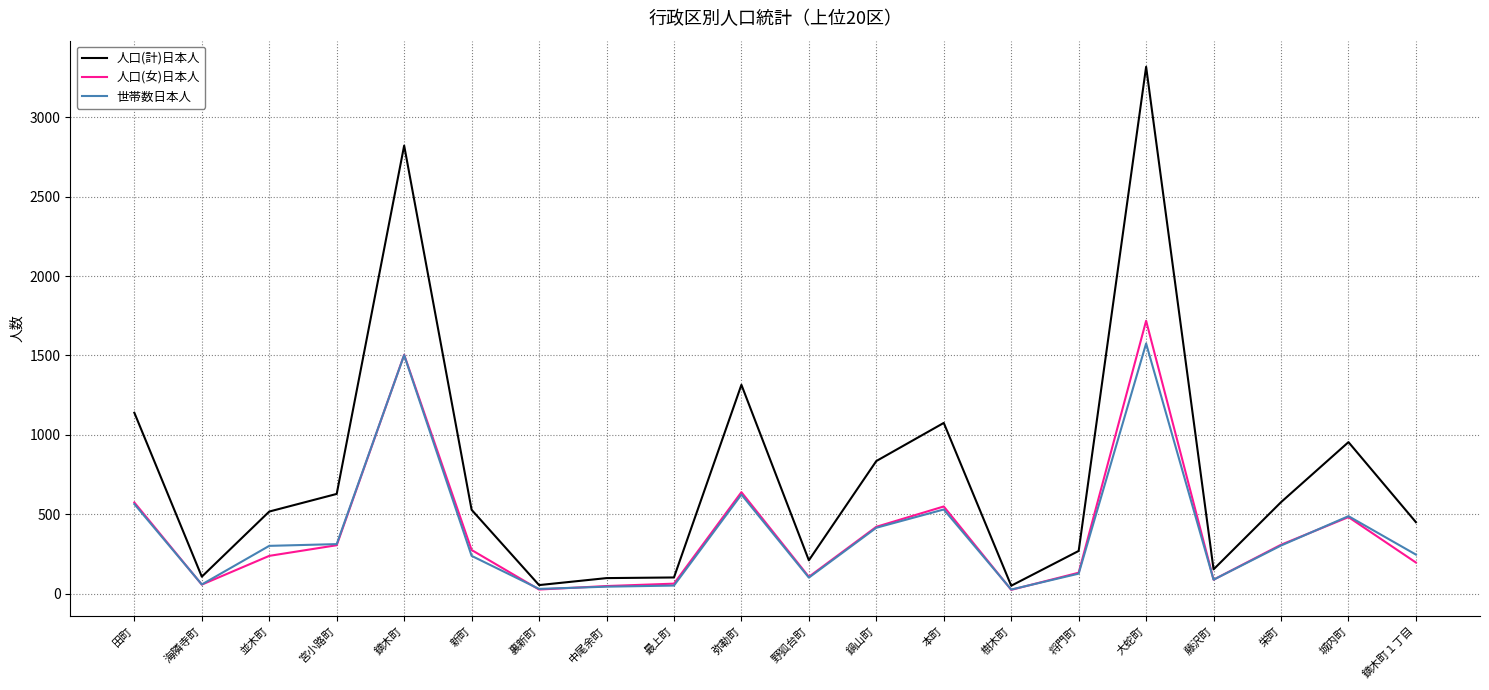

What position from the right is 弥勒町?

11